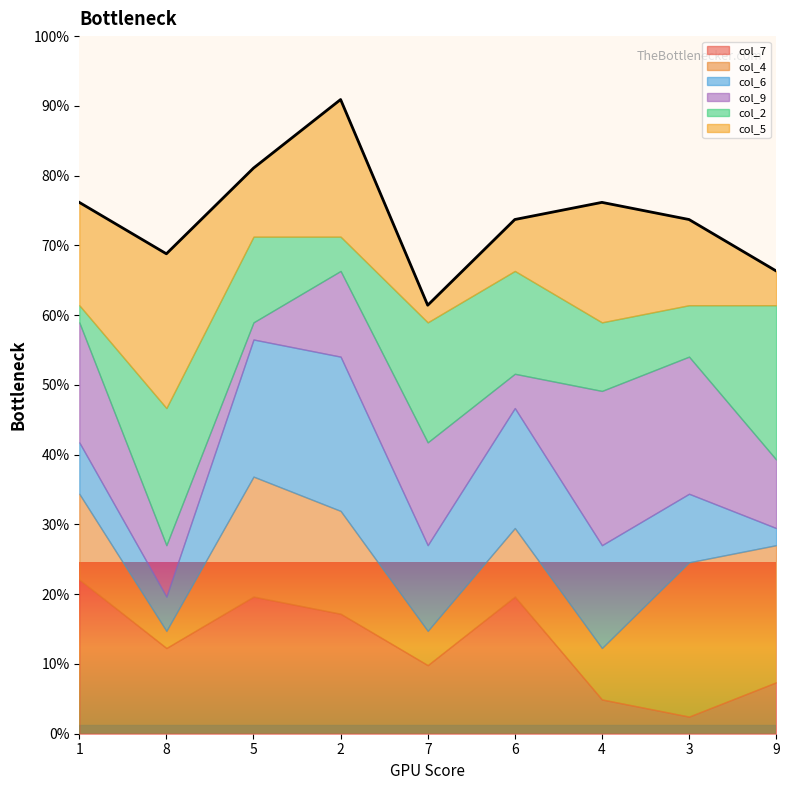

How many data points does each series have?

9